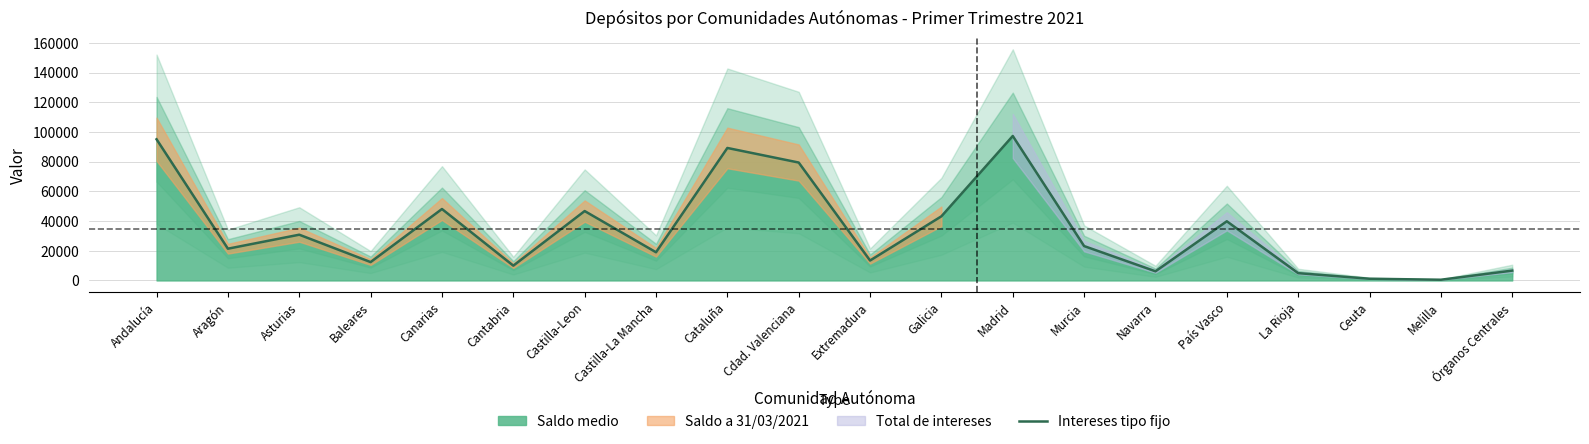

True or false: the data shows 12383.5 at Baleares.

True